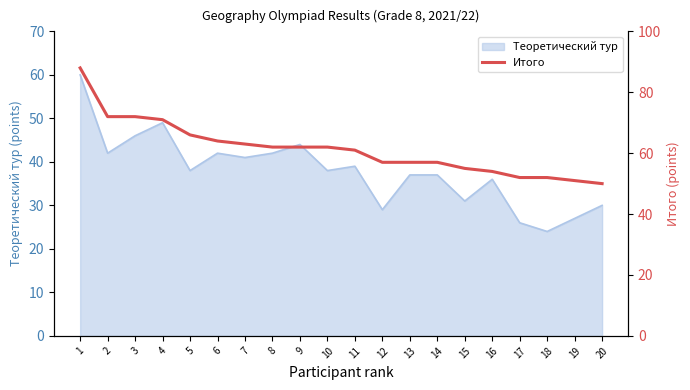

Is it true that Теоретический тур equals 38 at 10?

True